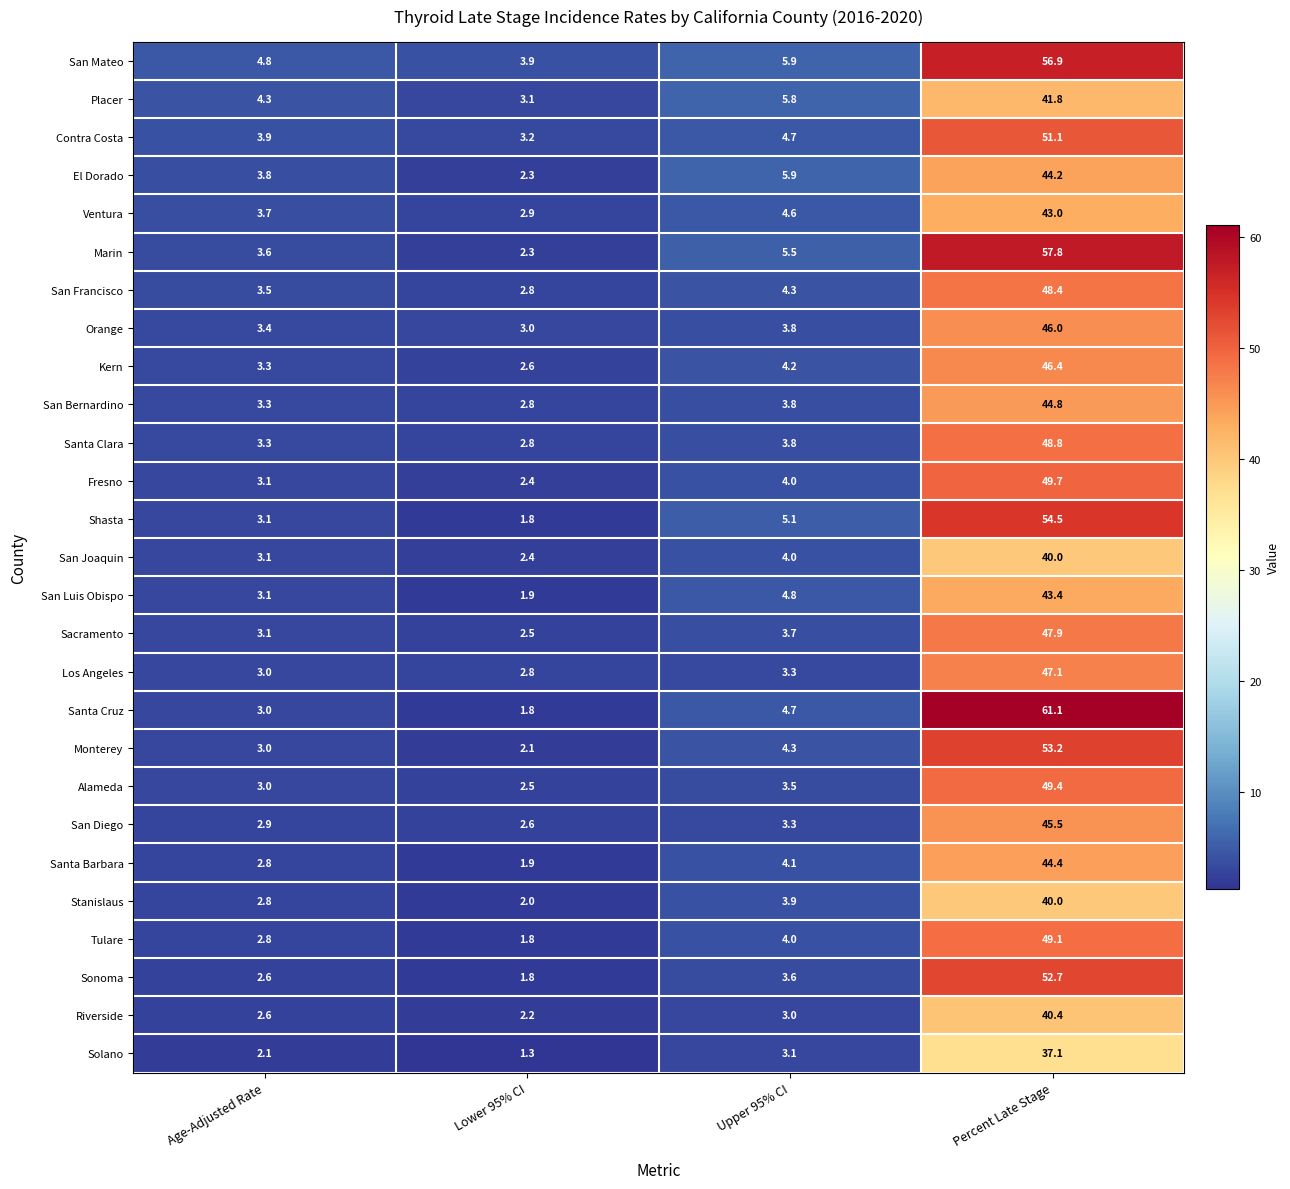

Which series has the largest total across all categories?

San Mateo